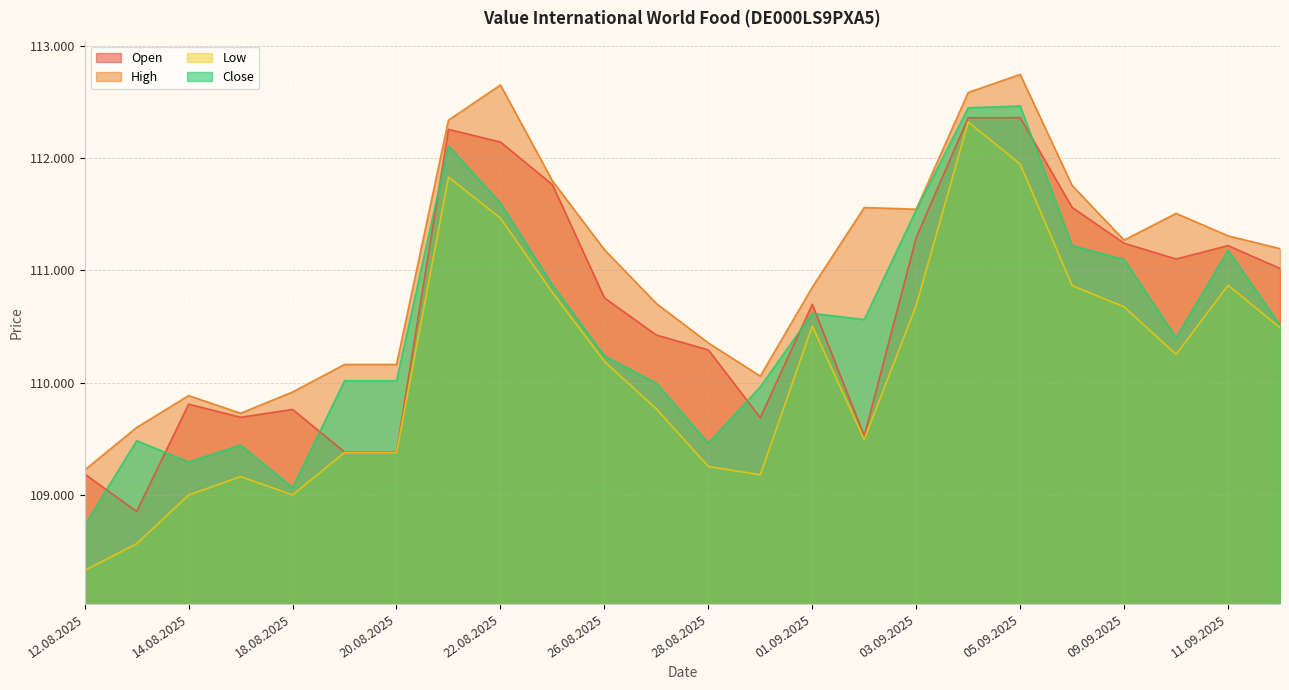

At which category does Open reach its first local peak?

14.08.2025